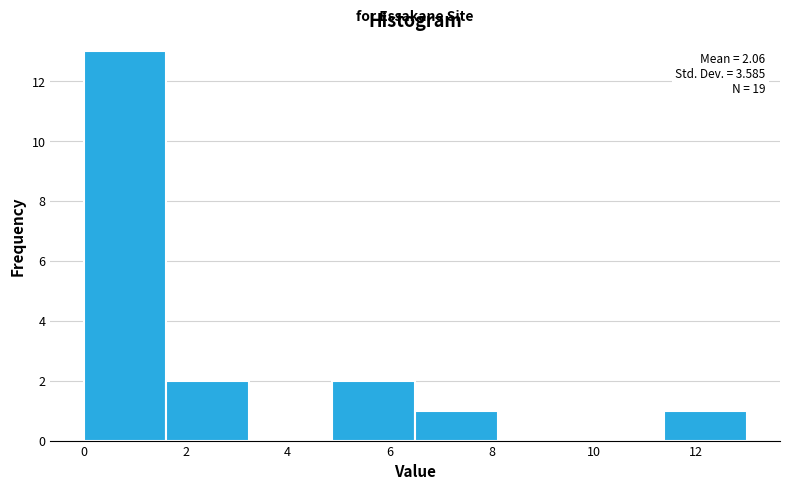

Over which range of the x-axis is the bar tallest?

0.0 to 1.6